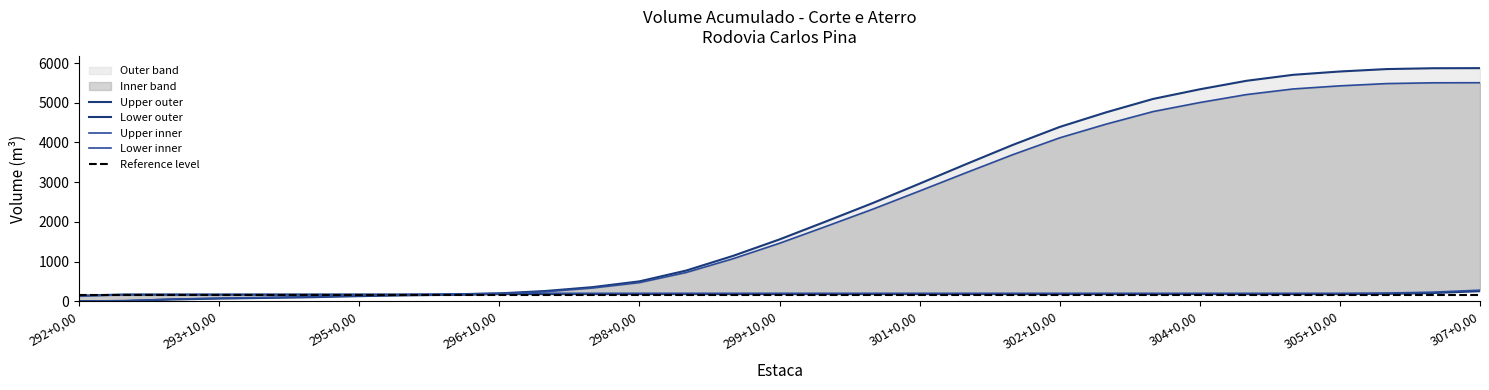

Which label corresponds to the smallest value in the chart?

292+0,00